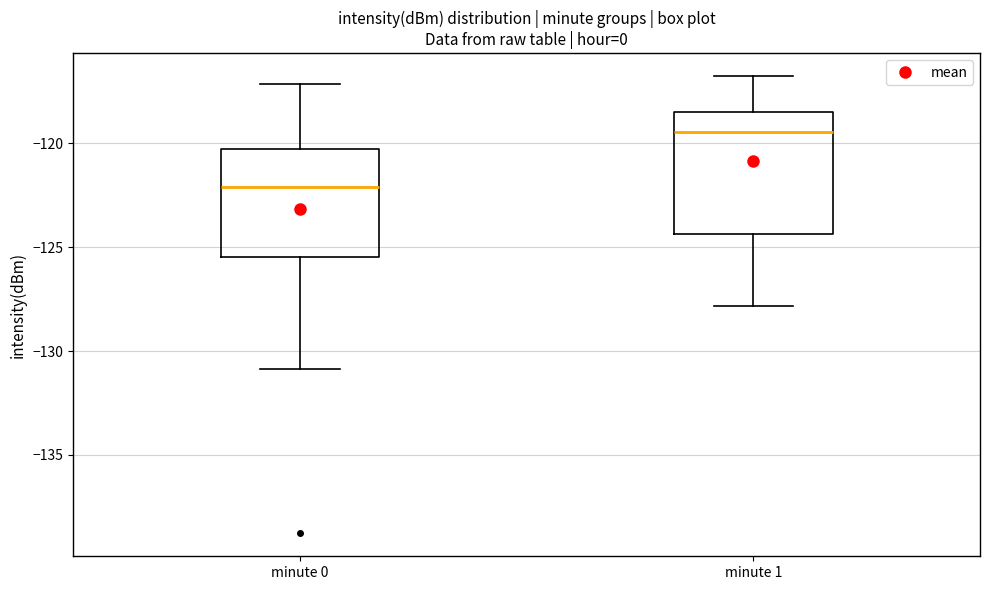

Which box has the highest median line?

minute 1